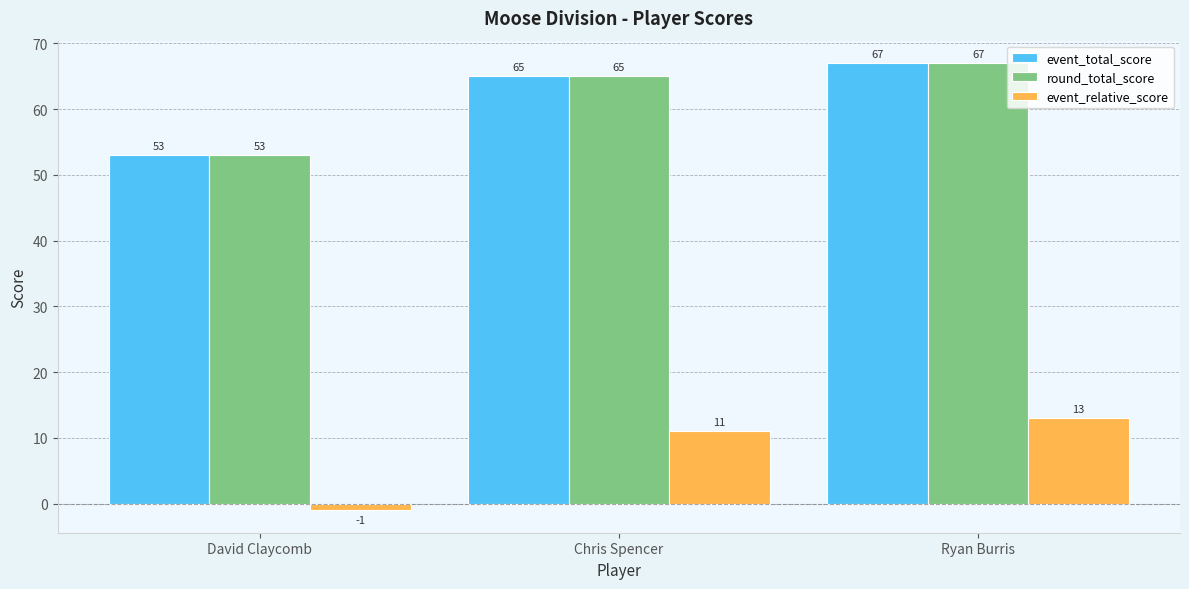

How many data points does each series have?

3